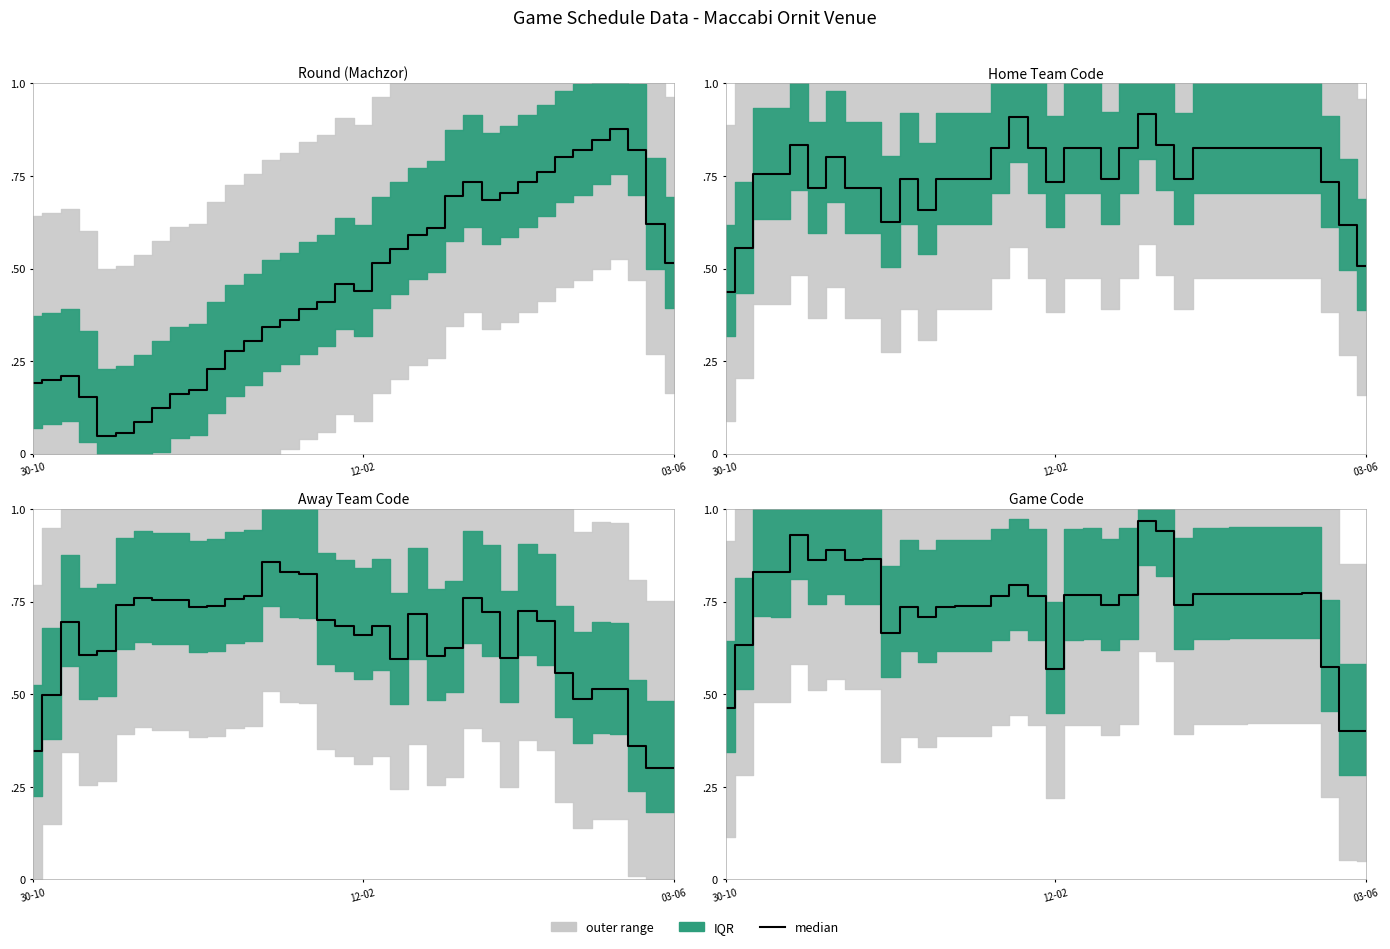

What is the change in value from 24 to 32?

-0.2